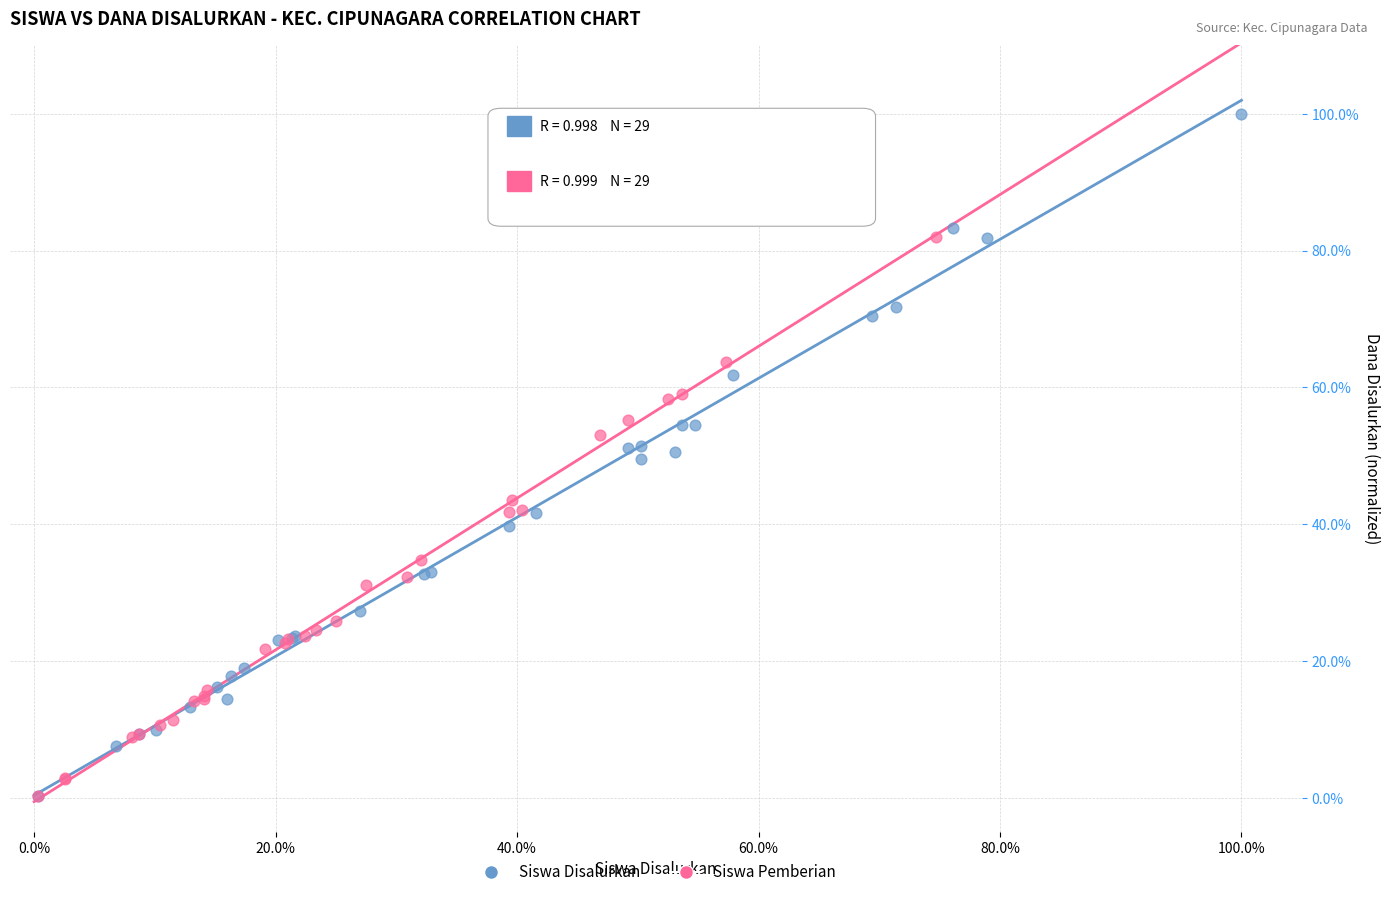

What are all the series names shown in the legend?

Siswa Disalurkan, Siswa Pemberian